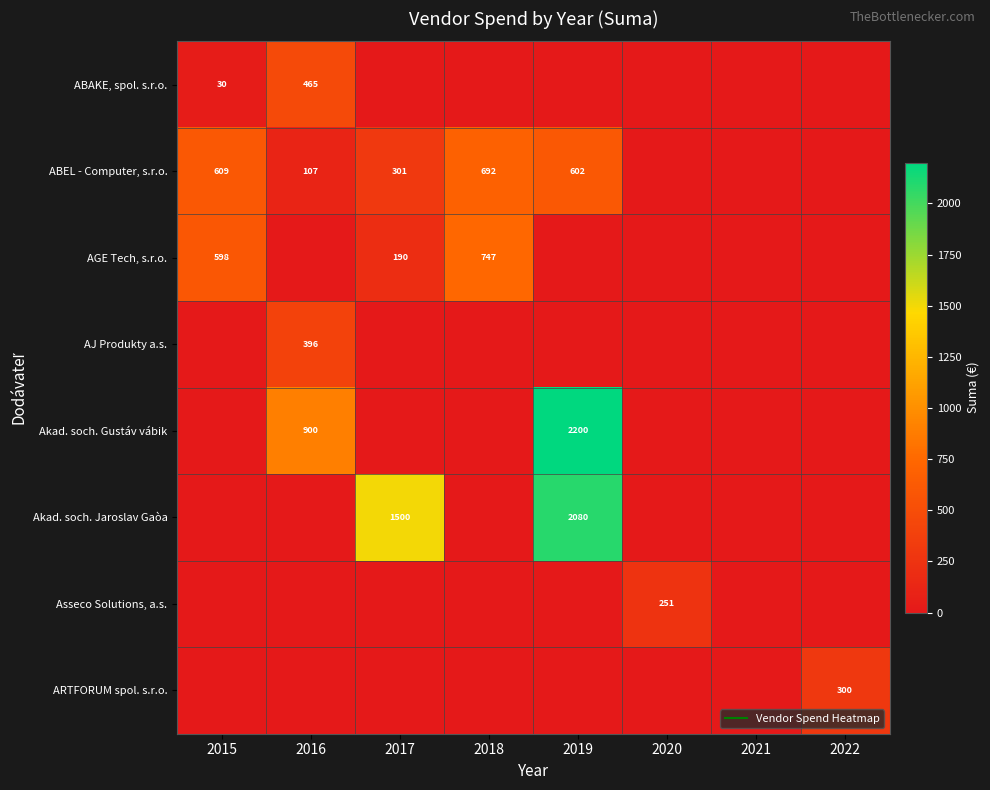

At which label does ABAKE, spol. s.r.o. reach its peak?

2016